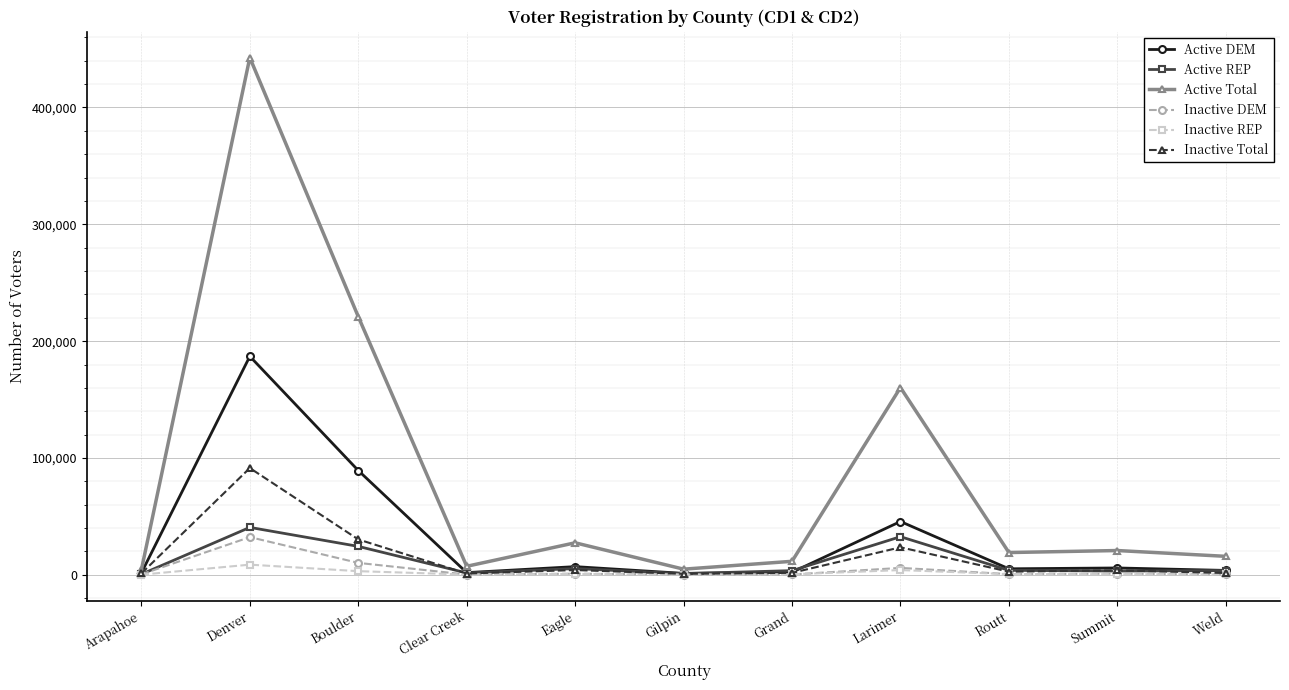

What is the difference between the highest and lowest values at Boulder?

217849